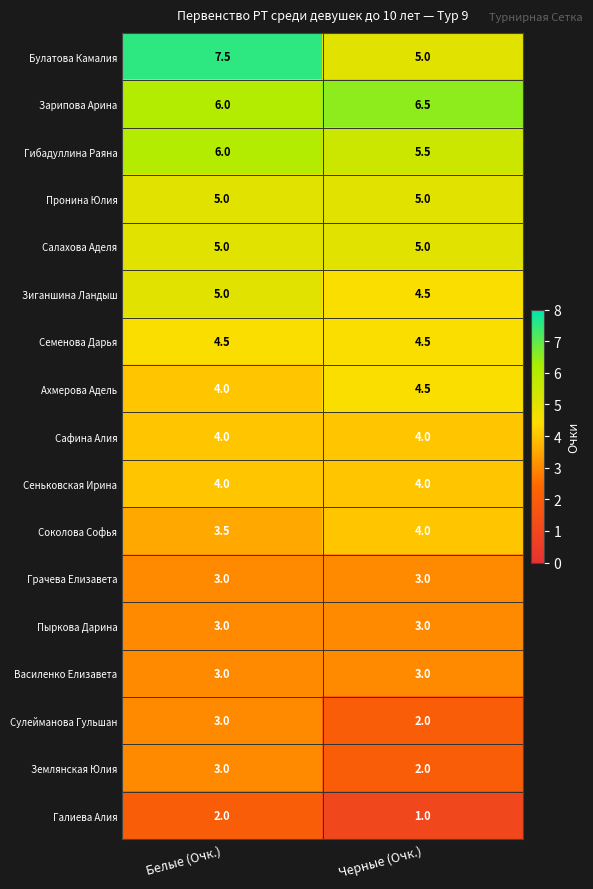

Rank the categories by Ахмерова Адель value from highest to lowest.

Черные (Очк.), Белые (Очк.)